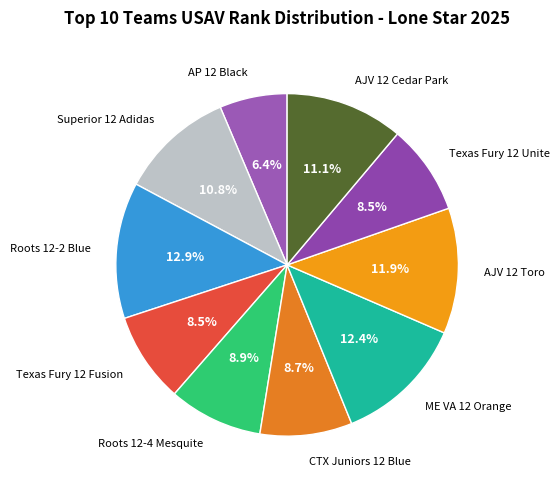

To the nearest percent, what is the difference between the Roots 12-4 Mesquite and ME VA 12 Orange slice percentages?

3%